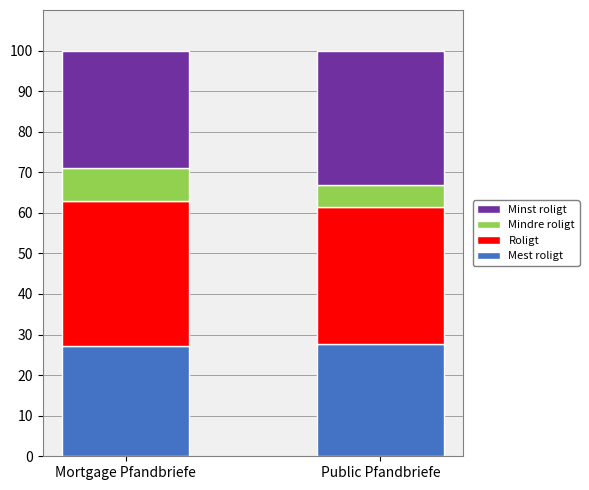

What is the minimum value for Mest roligt?

27.2